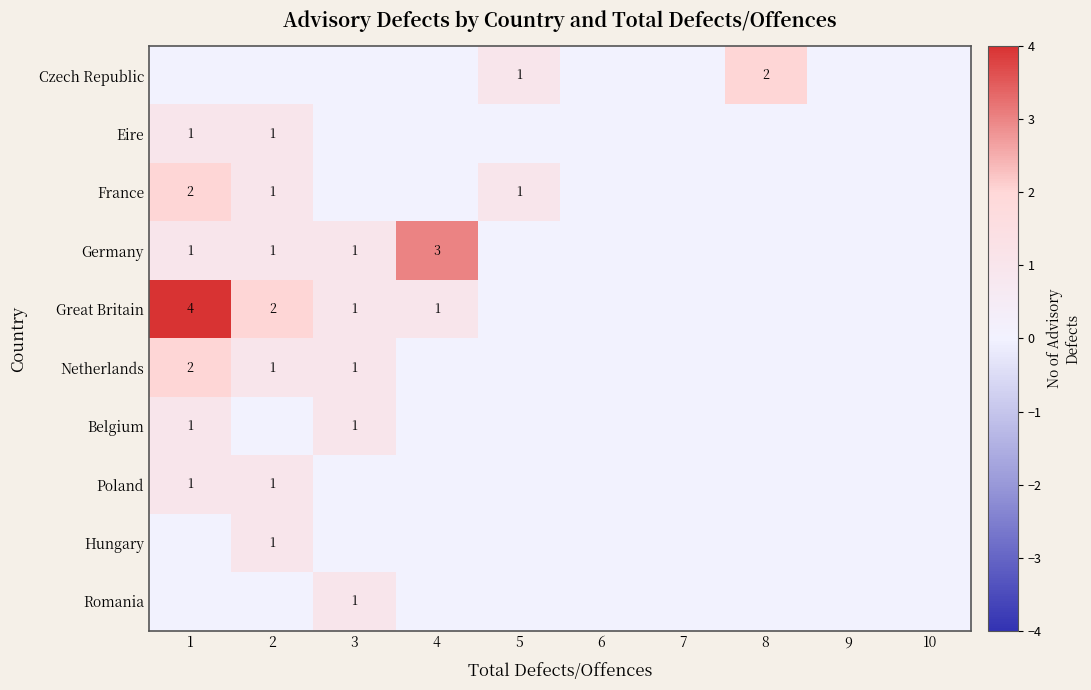

The Romania series shows 0 at 1. True or false?

True